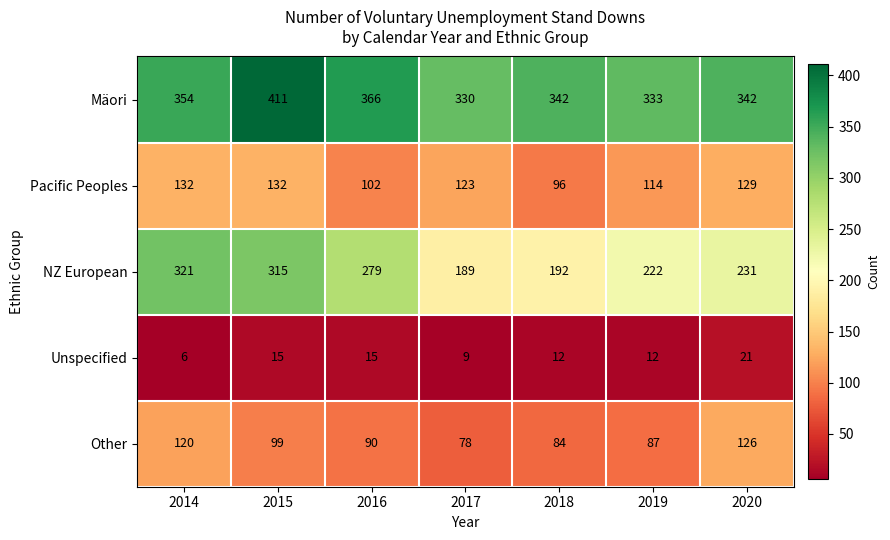

What is the difference between the highest and lowest values at 2016?

351